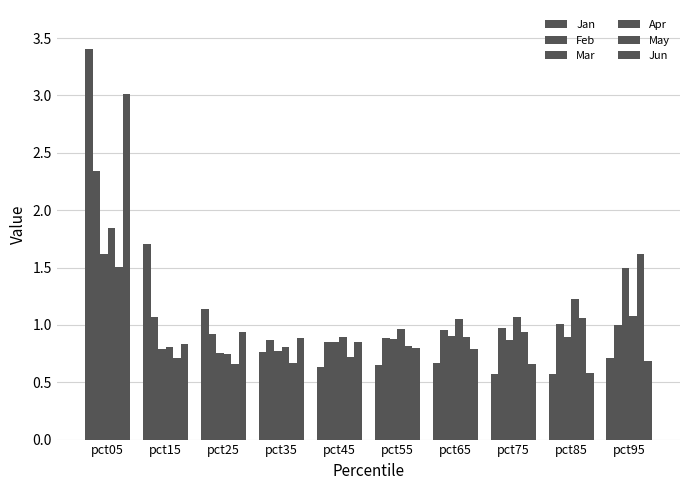

Rank the categories by Apr value from highest to lowest.

pct05, pct85, pct95, pct75, pct65, pct55, pct45, pct35, pct15, pct25